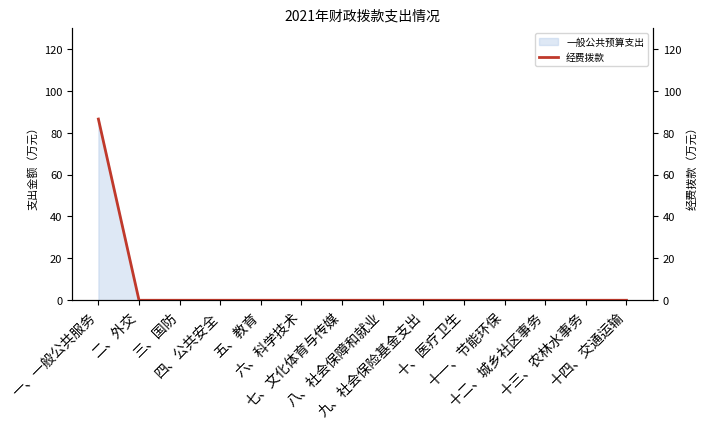

What is the label of the 8th point from the right?

七、文化体育与传媒